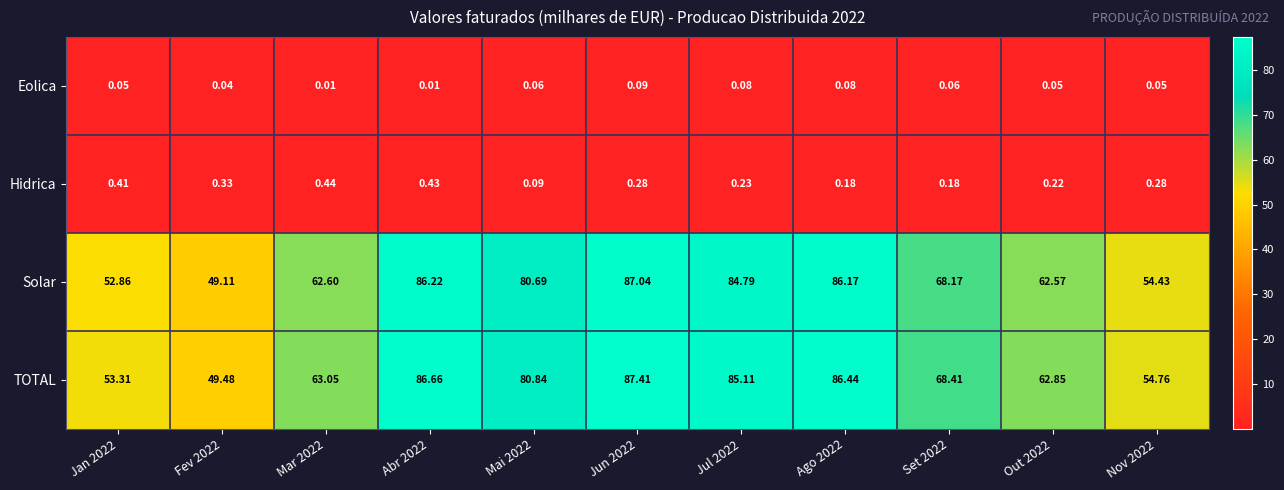

Rank the series by their maximum value, from highest to lowest.

TOTAL, Solar, Hidrica, Eolica